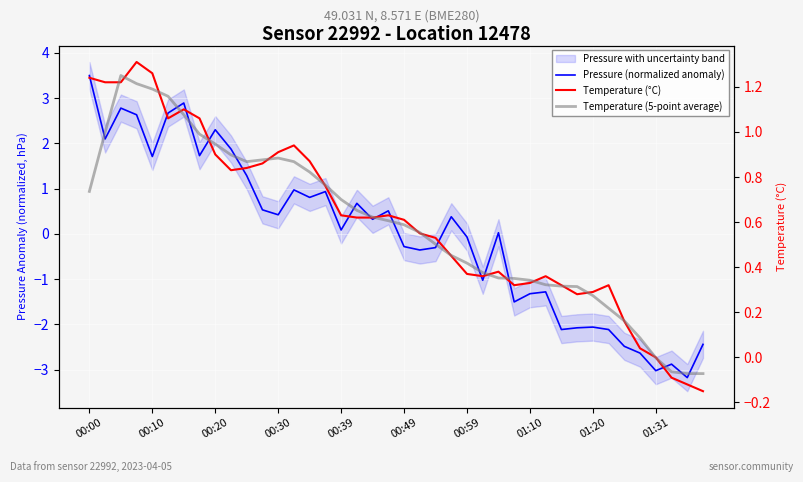

How many values in the Temperature (°C) series exceed 0?

36